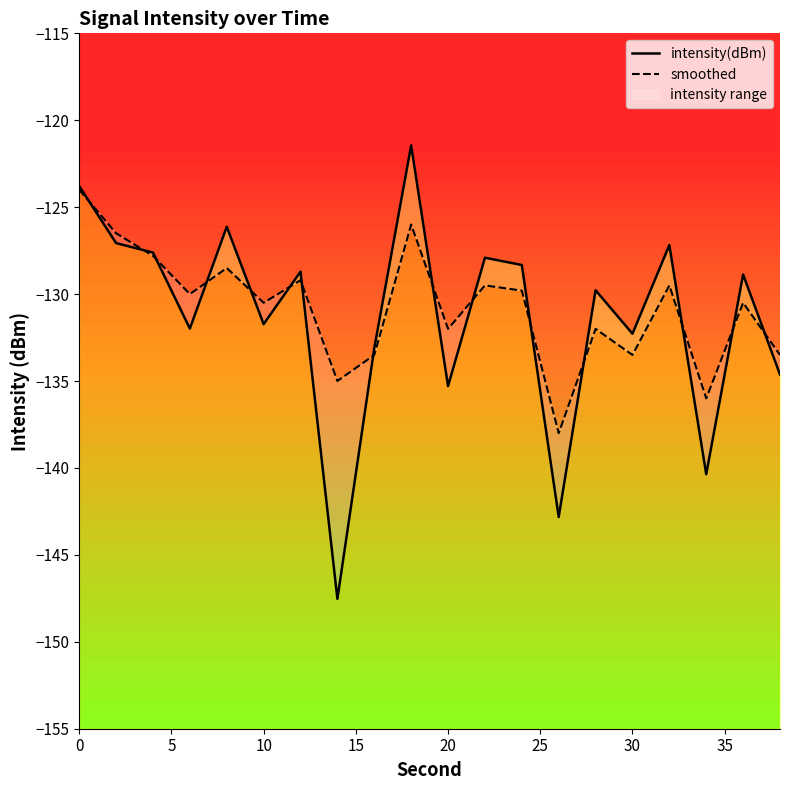

True or false: intensity(dBm) has more than 2 interior local peaks.

True